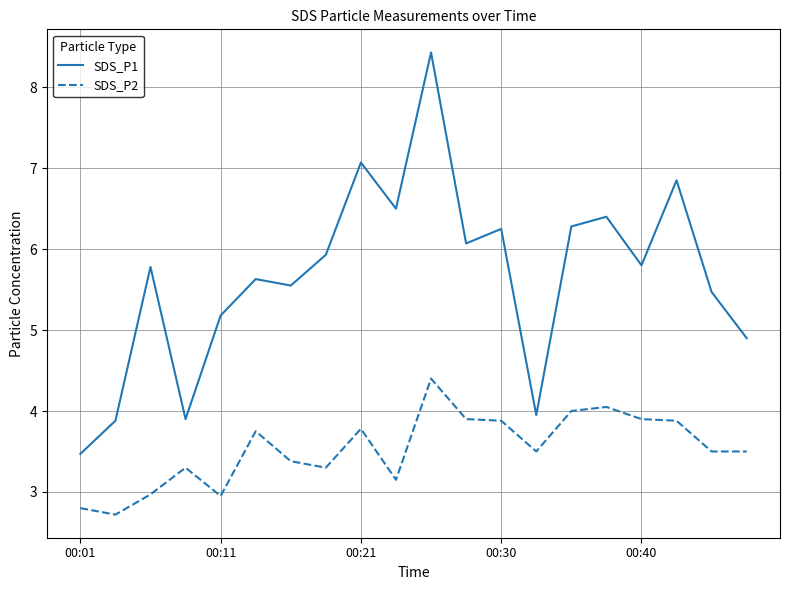

What is the maximum value shown in the chart?

8.4